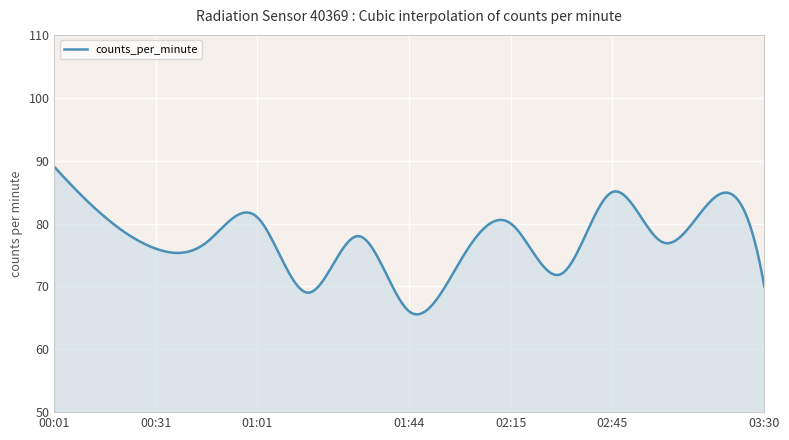

What is the maximum value shown in the chart?

89.0